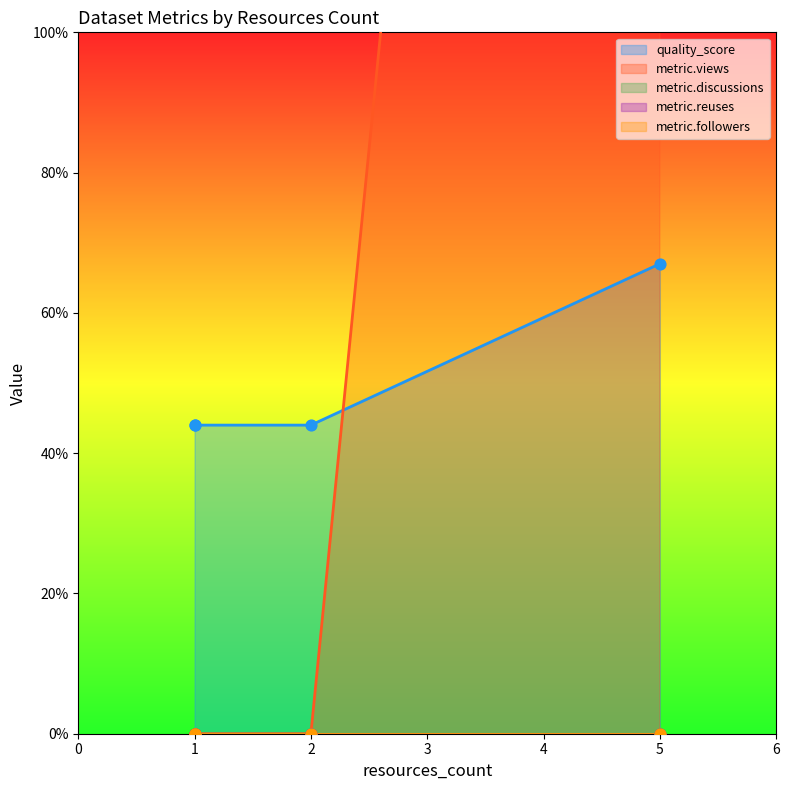

What are all the series names shown in the legend?

quality_score, metric.views, metric.discussions, metric.reuses, metric.followers